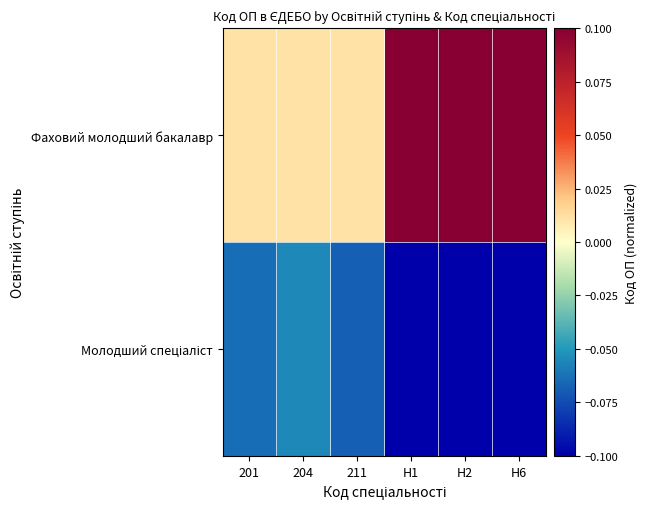

What is the difference between the highest and lowest values at H2?

0.2